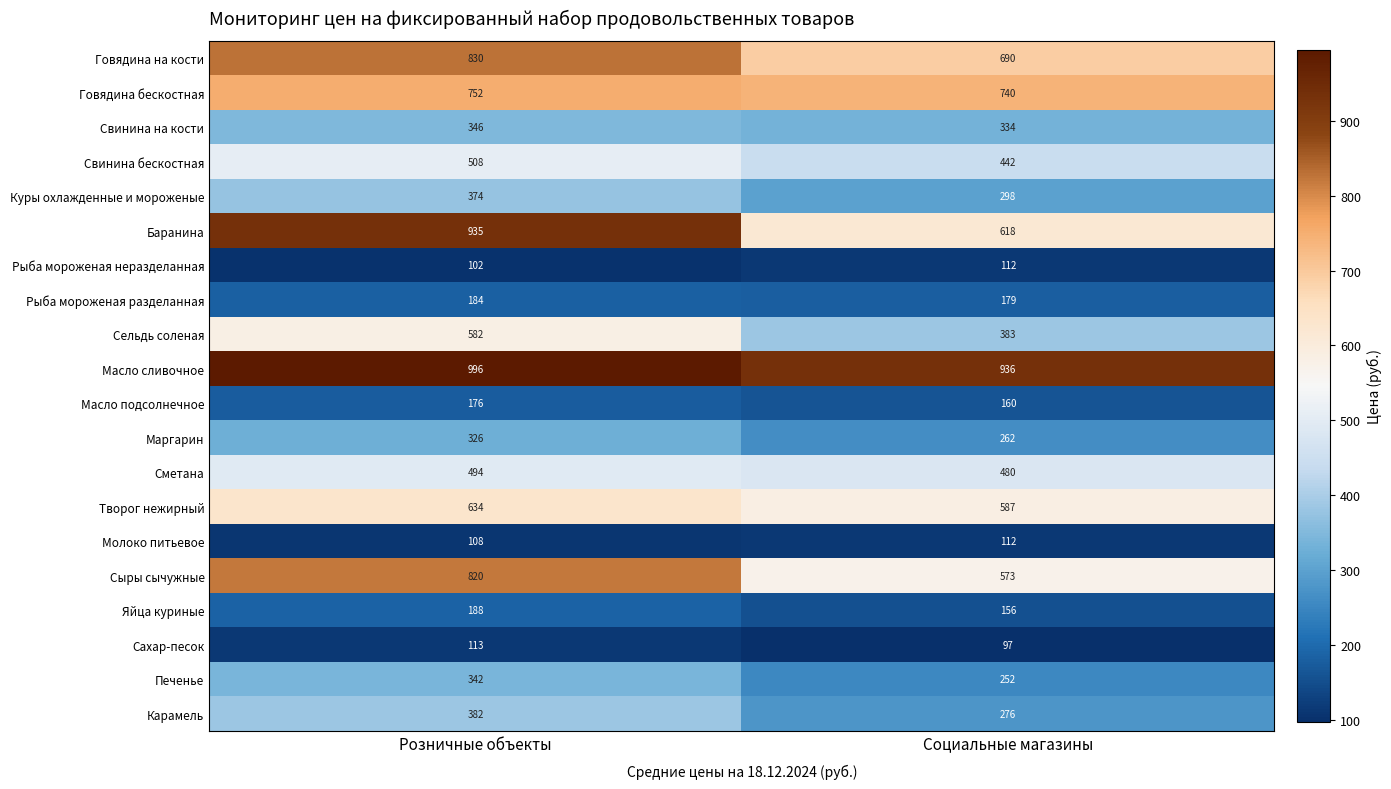

True or false: Сметана has a value of 737 at Розничные объекты.

False